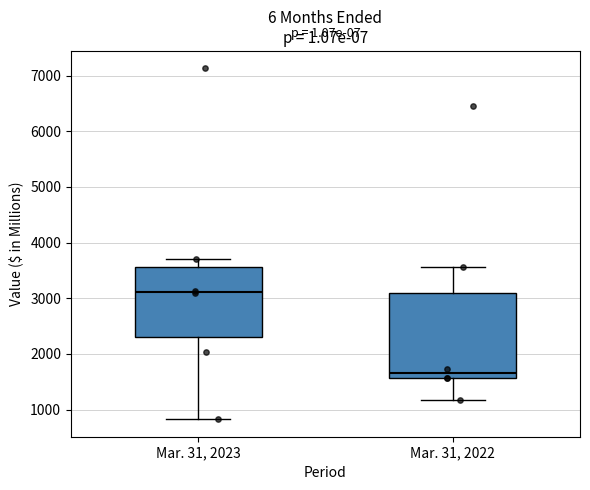

Which box's median line is the lowest?

Mar. 31, 2022